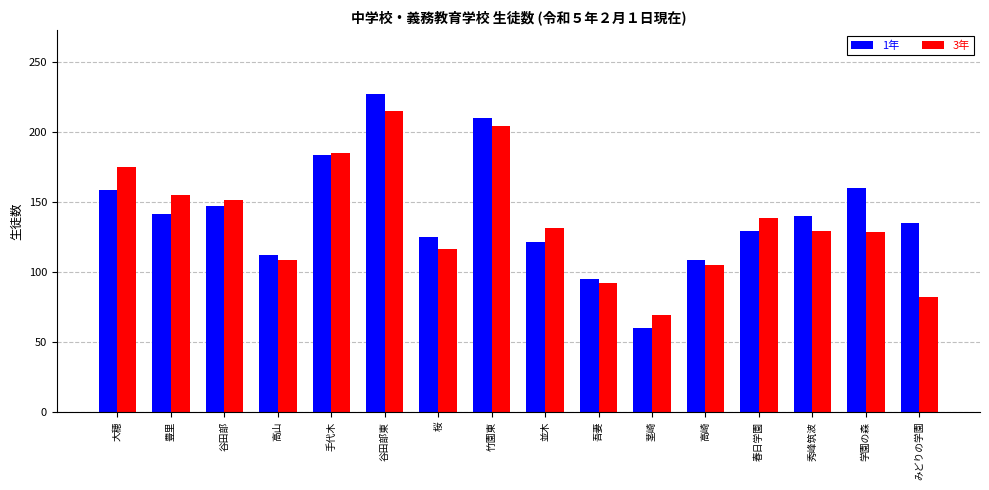

How many data points does each series have?

16